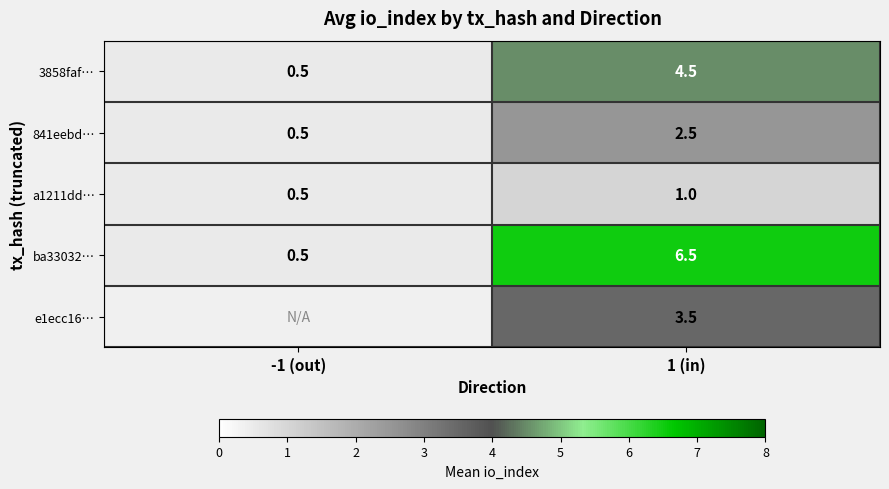

Is the value of ba33032… at -1 (out) greater than the value of 3858faf… at 1 (in)?

No